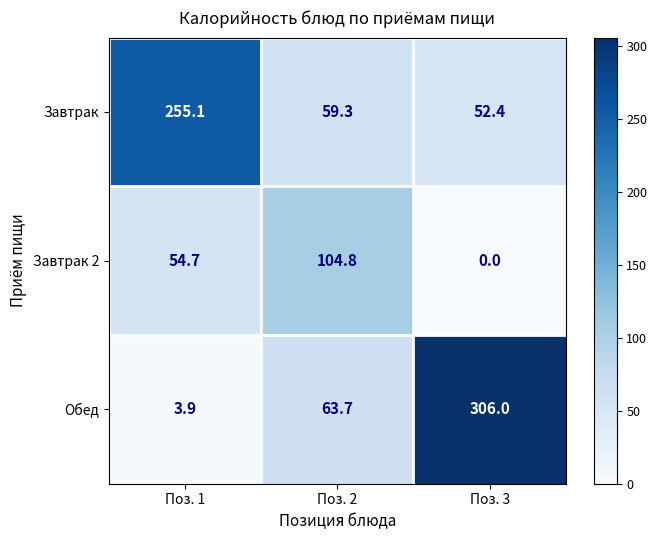

How many data points does each series have?

3